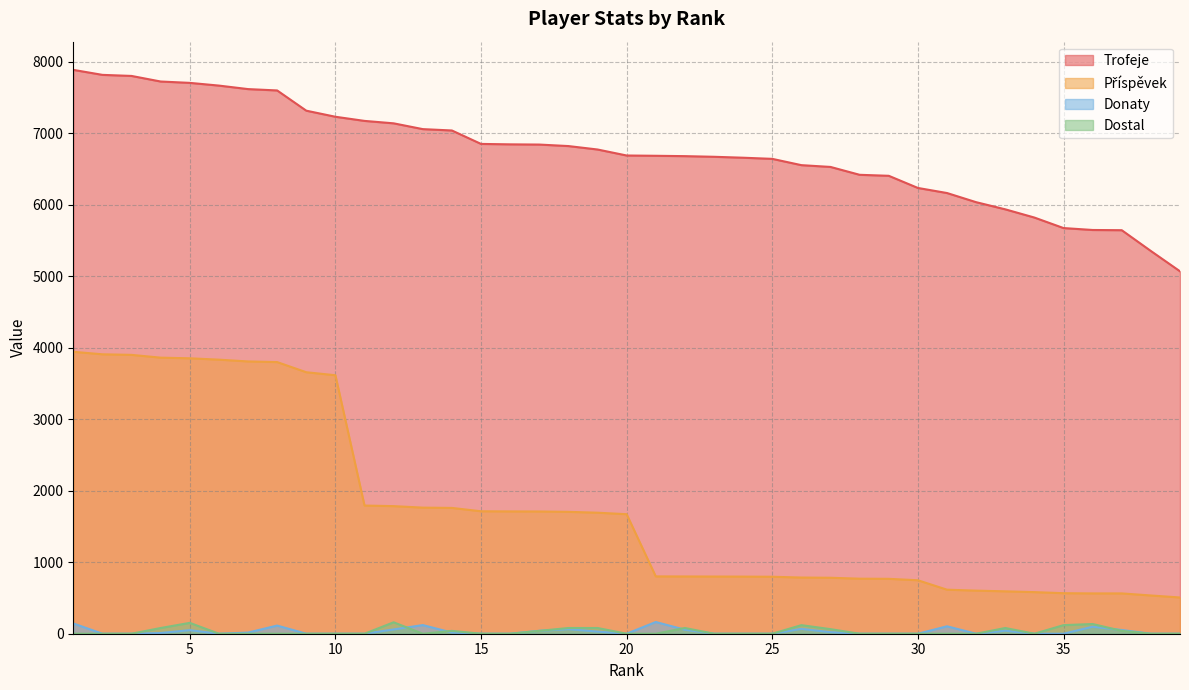

Reading left to right, what are all the values shown in this chart?

Trofeje: 1=7888	2=7818	3=7803	4=7725	5=7706	6=7668	7=7619	8=7600	9=7317	10=7232	11=7174	12=7140	13=7059	14=7040	15=6852	16=6846	17=6843	18=6822	19=6774	20=6690	21=6686	22=6681	23=6672	24=6659	25=6643	26=6555	27=6530	28=6420	29=6406	30=6236	31=6165	32=6037	33=5937	34=5822	35=5675	36=5648	37=5645	38=5354	39=5070
Příspěvek: 1=3944	2=3909	3=3901	4=3862	5=3853	6=3834	7=3809	8=3800	9=3658	10=3616	11=1793	12=1785	13=1764	14=1760	15=1713	16=1711	17=1710	18=1705	19=1693	20=1672	21=802	22=801	23=800	24=799	25=797	26=786	27=783	28=770	29=768	30=748	31=616	32=603	33=593	34=582	35=567	36=564	37=564	38=535	39=507
Donaty: 1=144	2=0	3=0	4=10	5=50	6=0	7=16	8=114	9=0	10=0	11=0	12=60	13=121	14=16	15=0	16=0	17=41	18=64	19=30	20=0	21=164	22=56	23=0	24=0	25=0	26=68	27=22	28=0	29=0	30=0	31=104	32=0	33=42	34=0	35=0	36=98	37=52	38=0	39=0
Dostal: 1=0	2=0	3=0	4=80	5=152	6=0	7=0	8=0	9=0	10=0	11=0	12=160	13=0	14=40	15=0	16=0	17=40	18=80	19=80	20=0	21=0	22=80	23=0	24=0	25=0	26=120	27=64	28=0	29=0	30=0	31=0	32=0	33=80	34=0	35=120	36=136	37=40	38=0	39=0